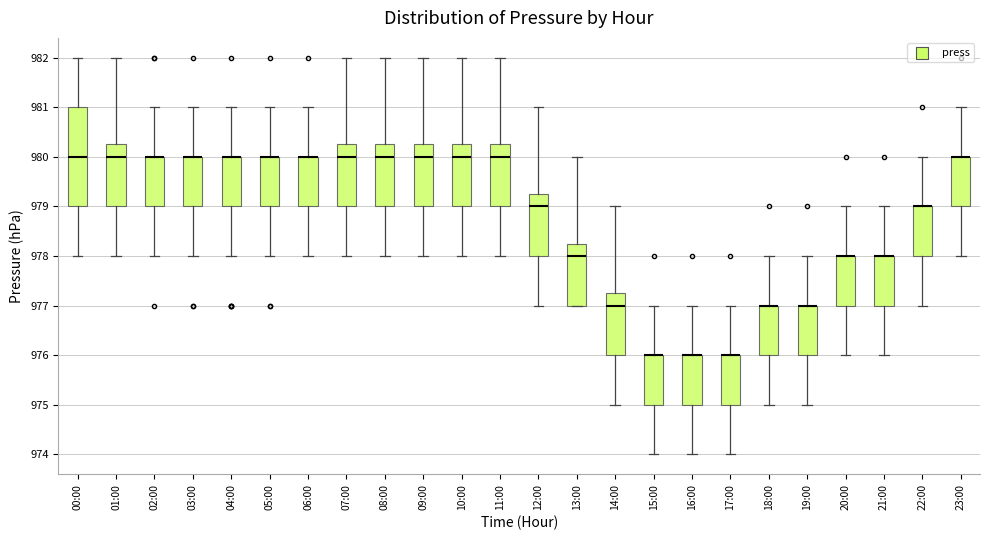

Comparing the boxes themselves (not the whiskers), which one is the tallest?

00:00